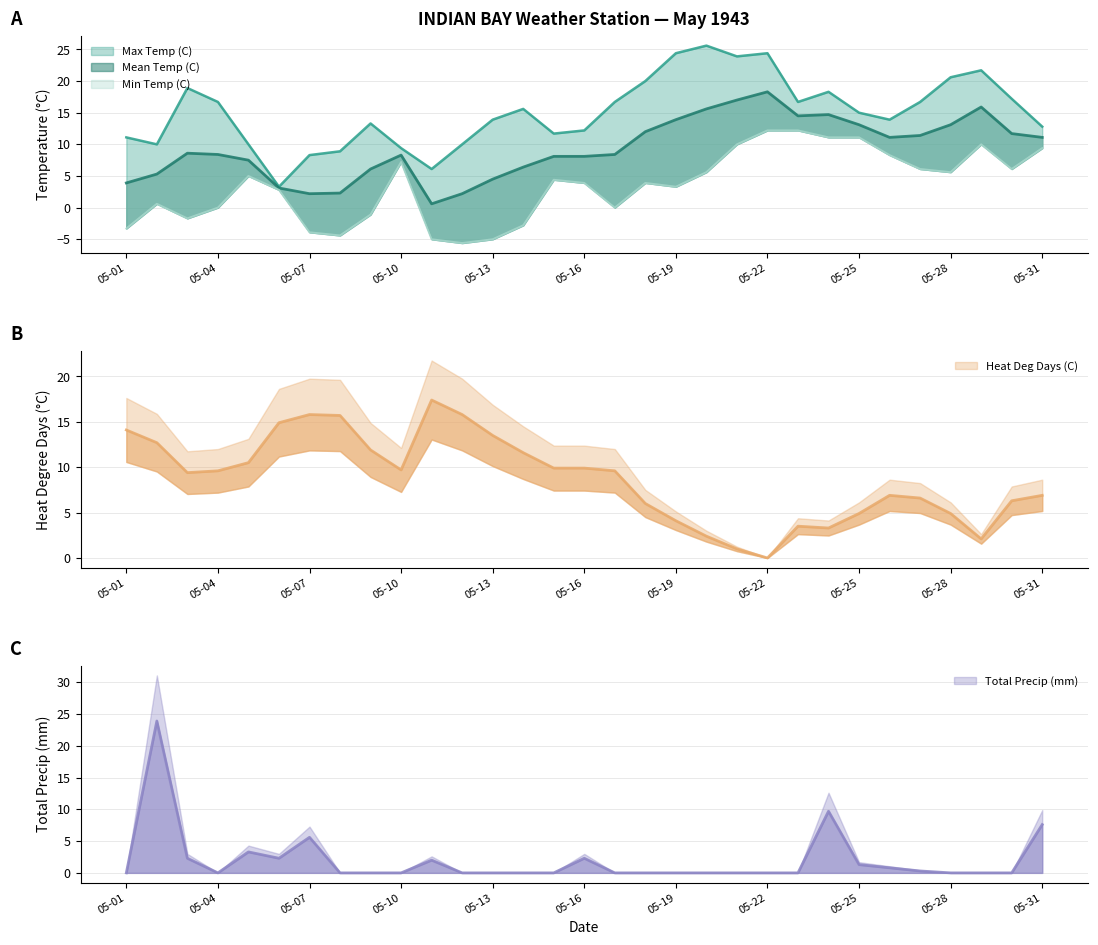

Rank the series at 05-08 from highest to lowest value.

Heat Deg Days (C), Max Temp (C), Mean Temp (C), Total Precip (mm), Min Temp (C)